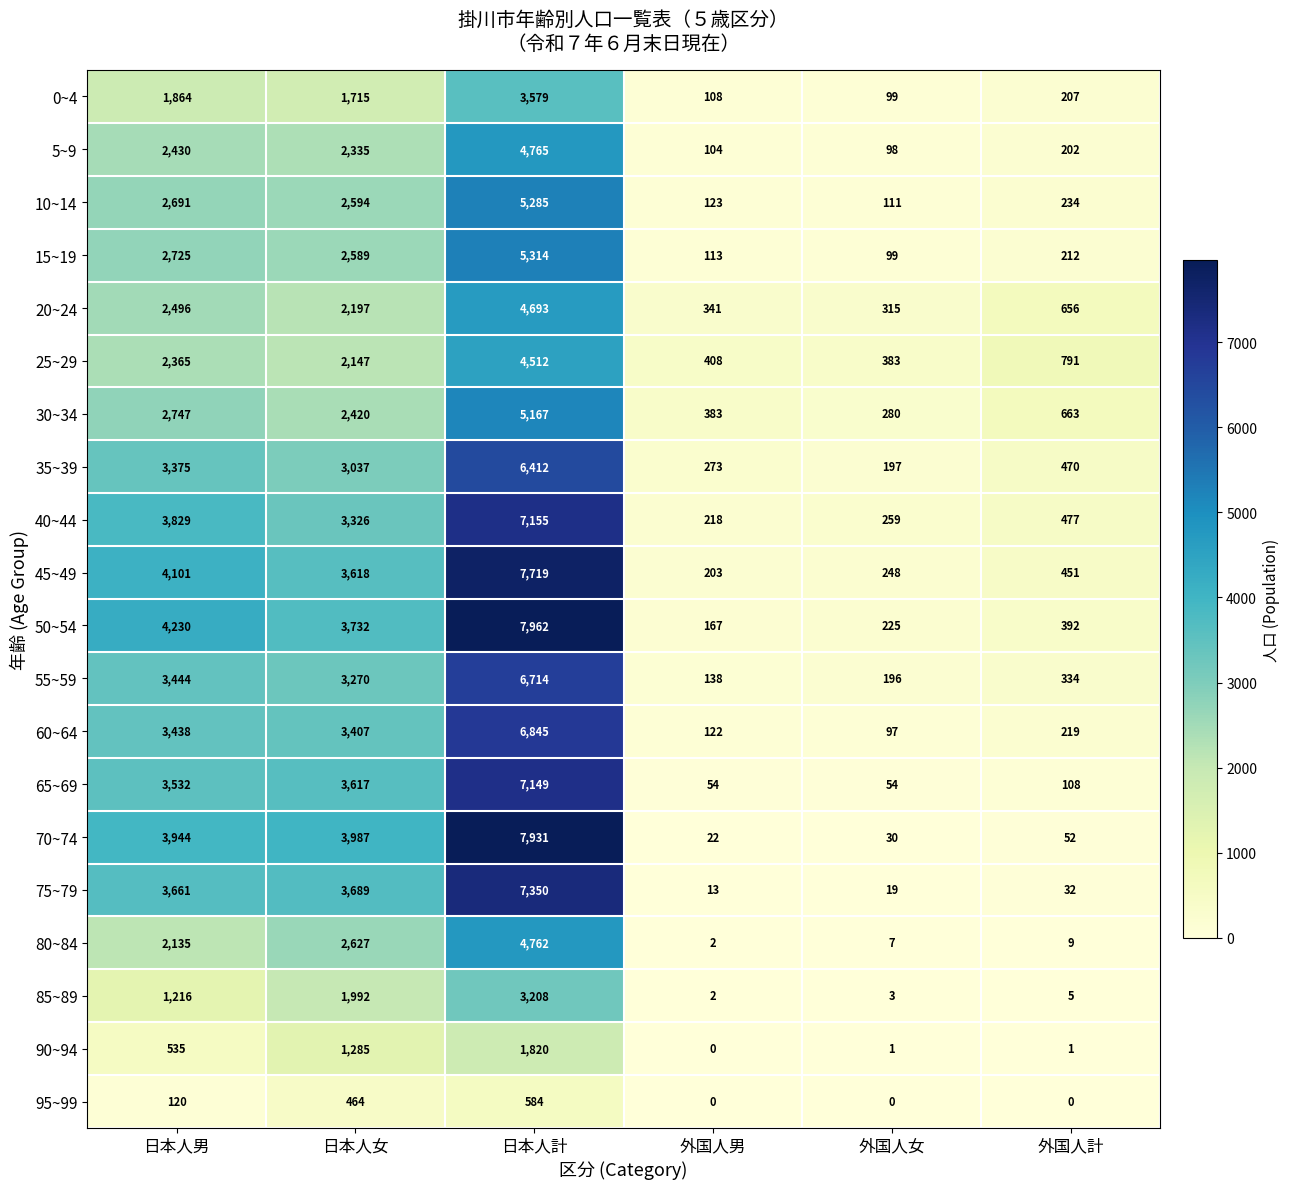

At 外国人計, list the series in order from smallest to largest.

95~99, 90~94, 85~89, 80~84, 75~79, 70~74, 65~69, 5~9, 0~4, 15~19, 60~64, 10~14, 55~59, 50~54, 45~49, 35~39, 40~44, 20~24, 30~34, 25~29